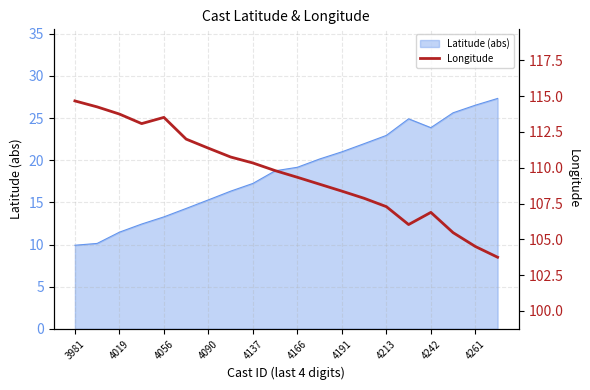

What position from the left is 3981?

1